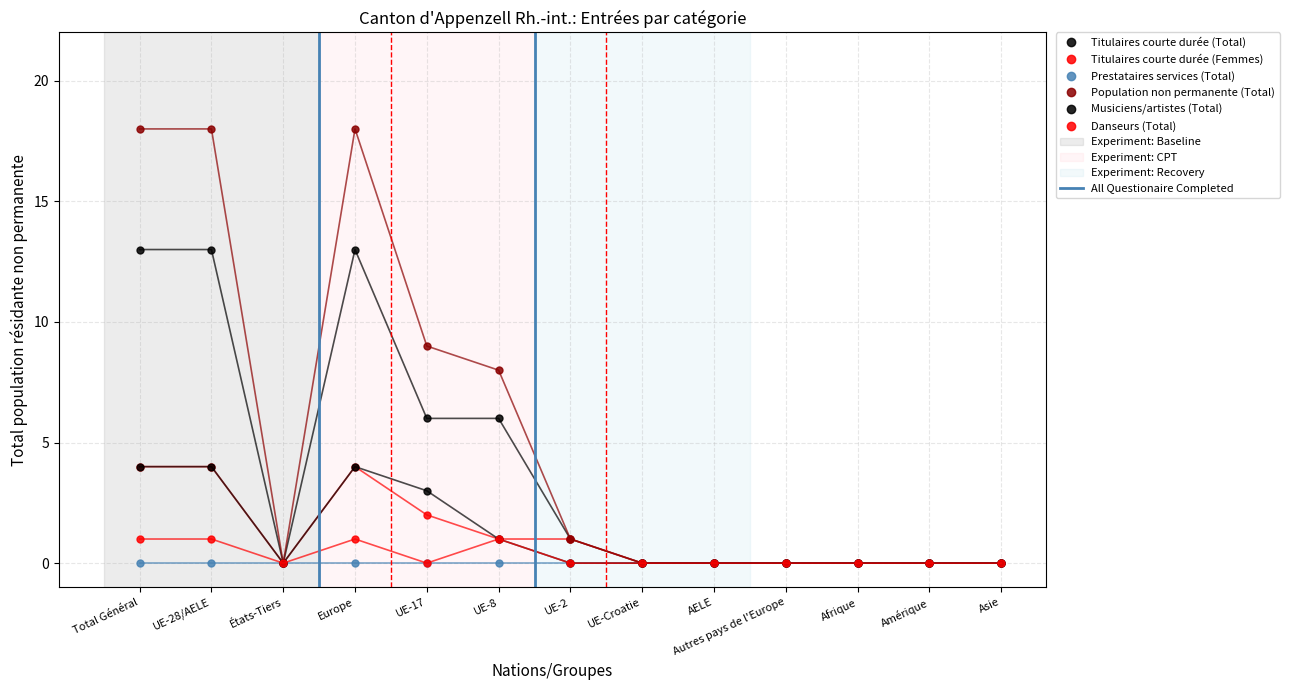

In Musiciens/artistes (Total), how many points are lower than both neighbors (excluding endpoints)?

1